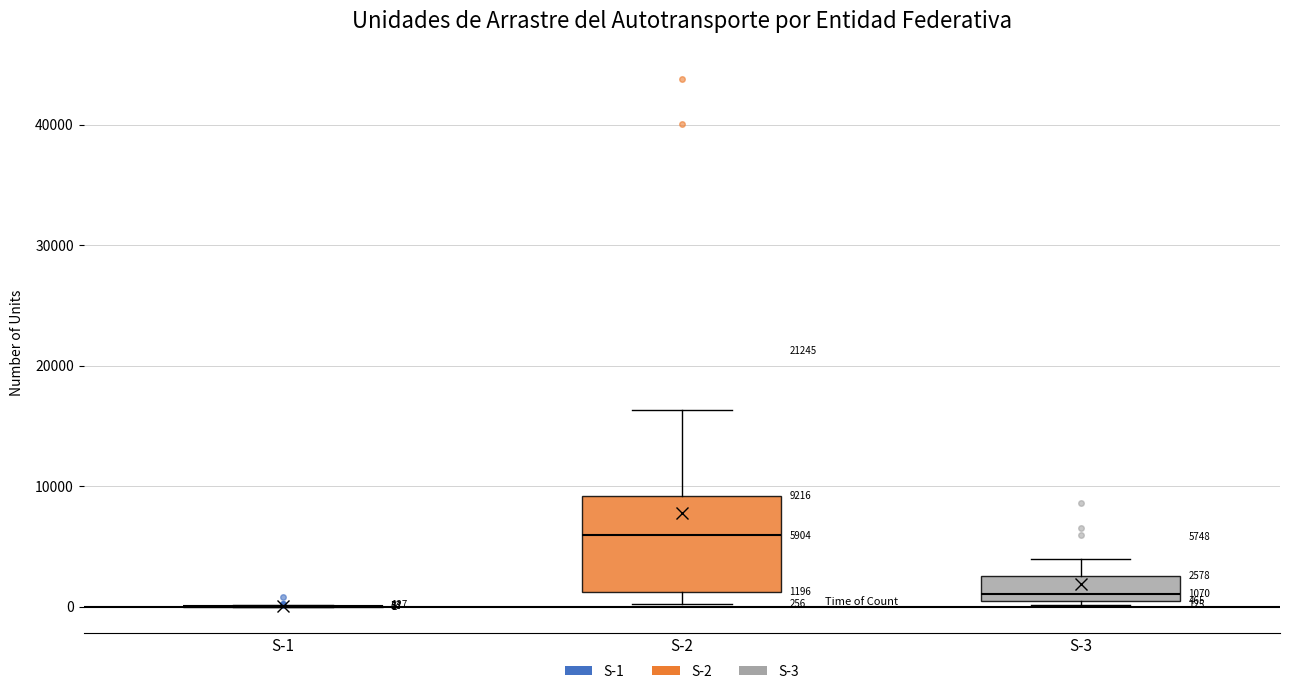

Comparing the boxes themselves (not the whiskers), which one is the tallest?

S-2